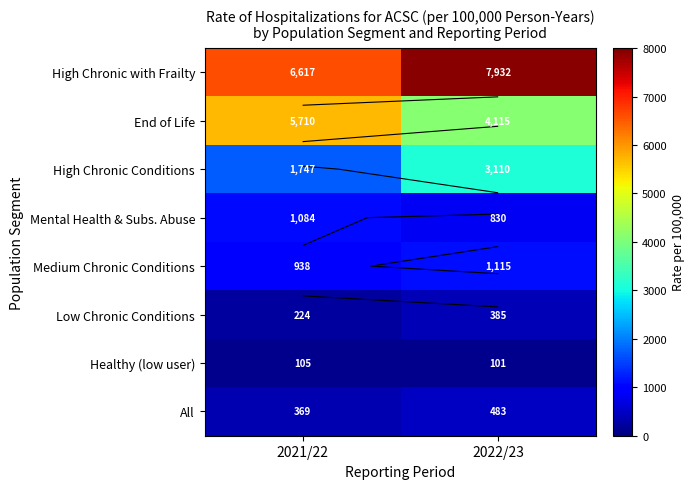

Which series changed the most between 2021/22 and 2022/23?

End of Life